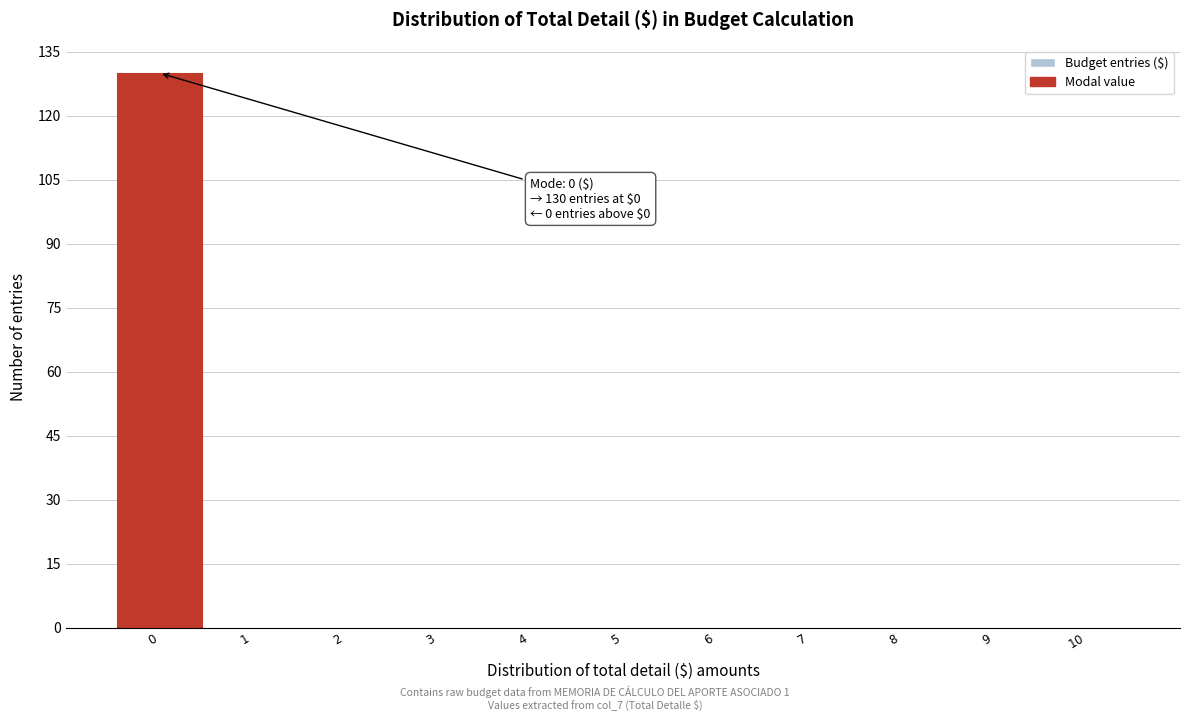

Over which range of the x-axis is the bar tallest?

-0.5 to 0.5